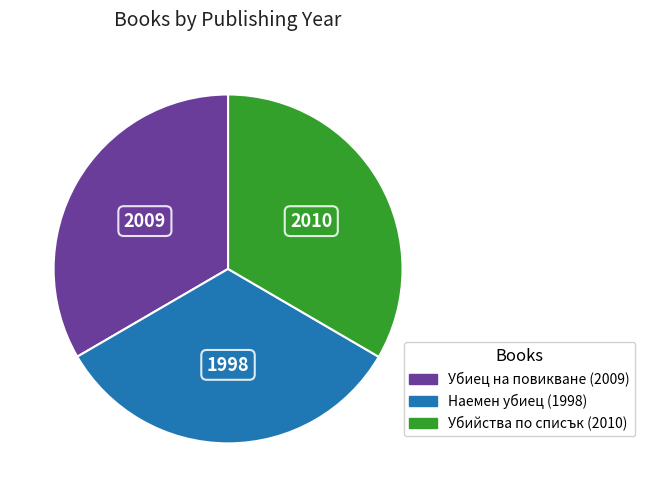

Do Убийства по списък and Наемен убиец together represent more than half of the pie?

Yes